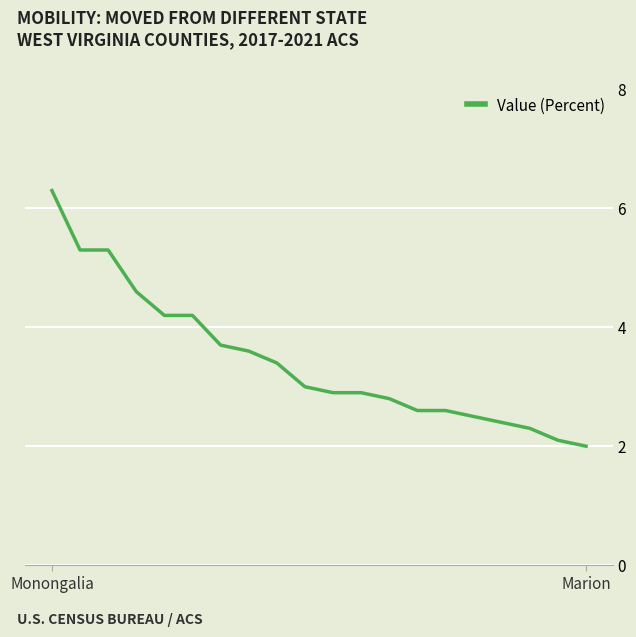

What is the minimum value shown in the chart?

2.0